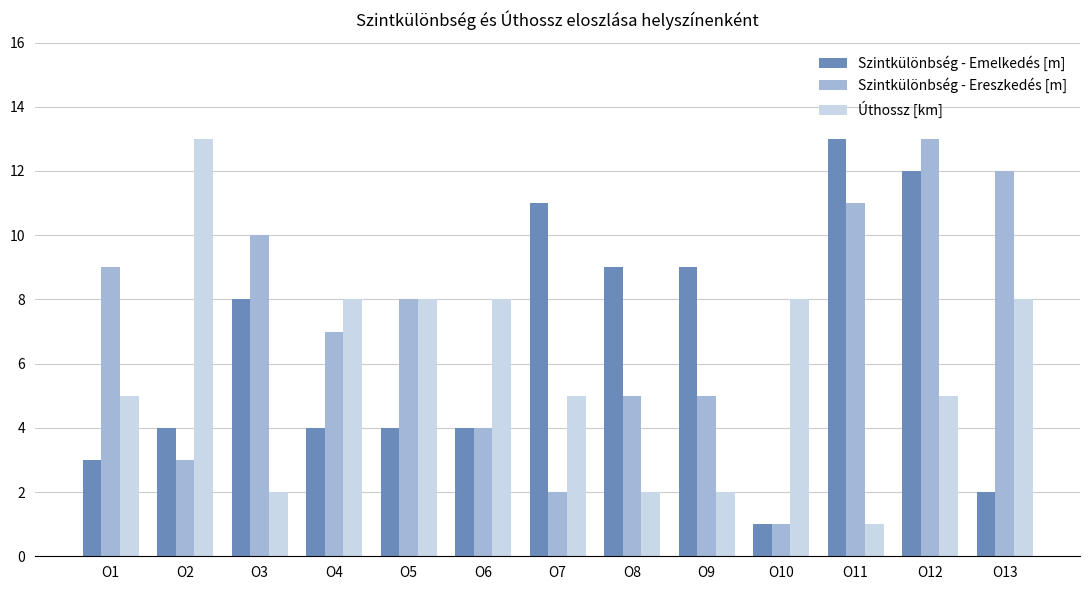

What is the spread (max minus min) of values at O9?

7